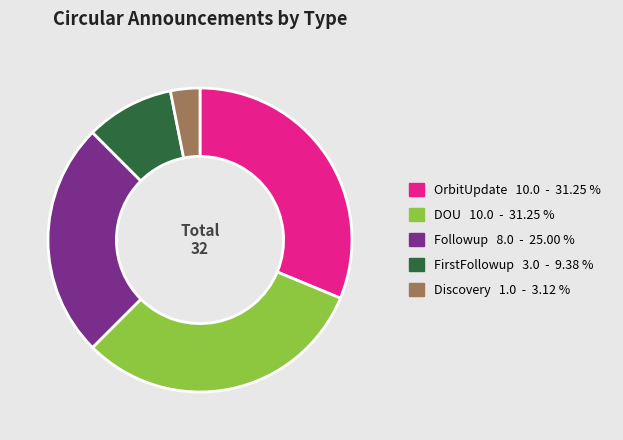

Is the sum of OrbitUpdate 10.0 - 31.25 % and Discovery 1.0 - 3.12 % greater than half?

No